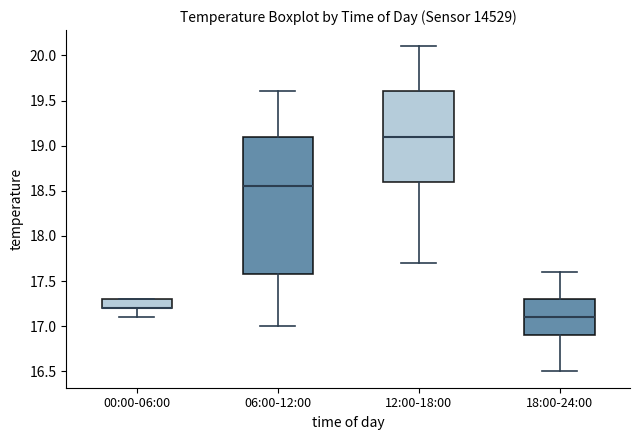

Which box is the tallest, from its lower edge to its upper edge?

06:00-12:00